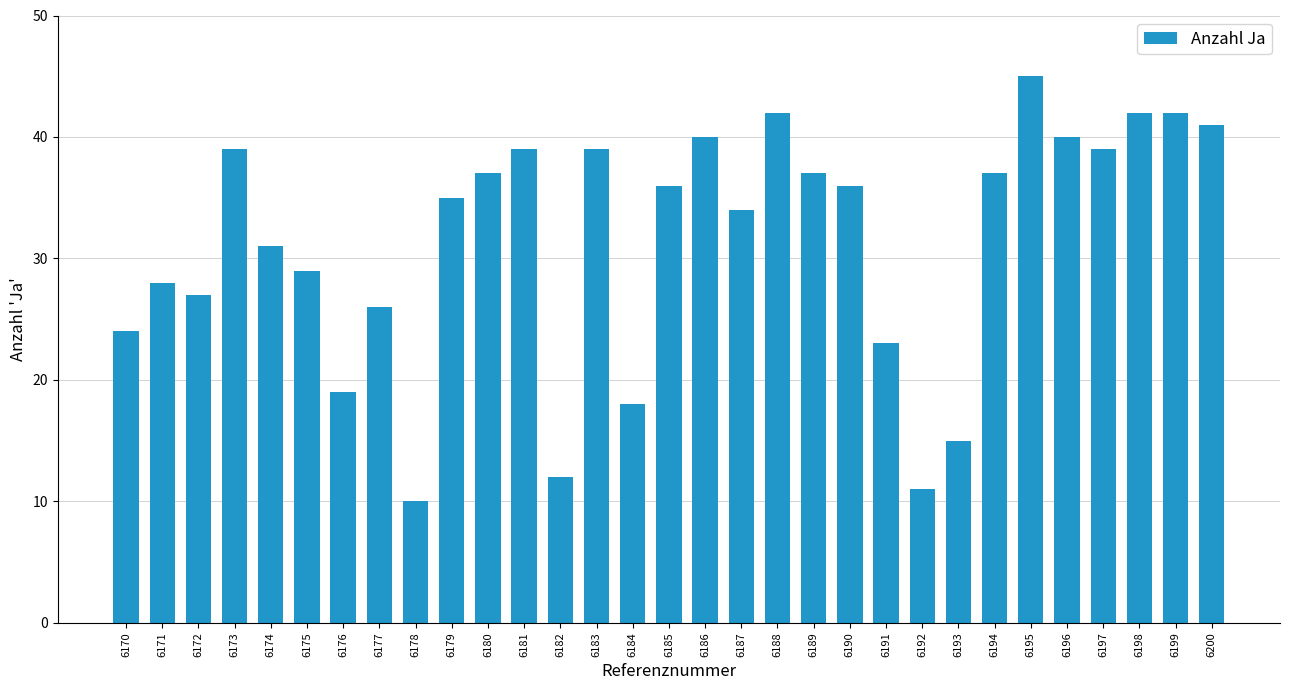

What is the sum of the values at 6178 and 6189?

47